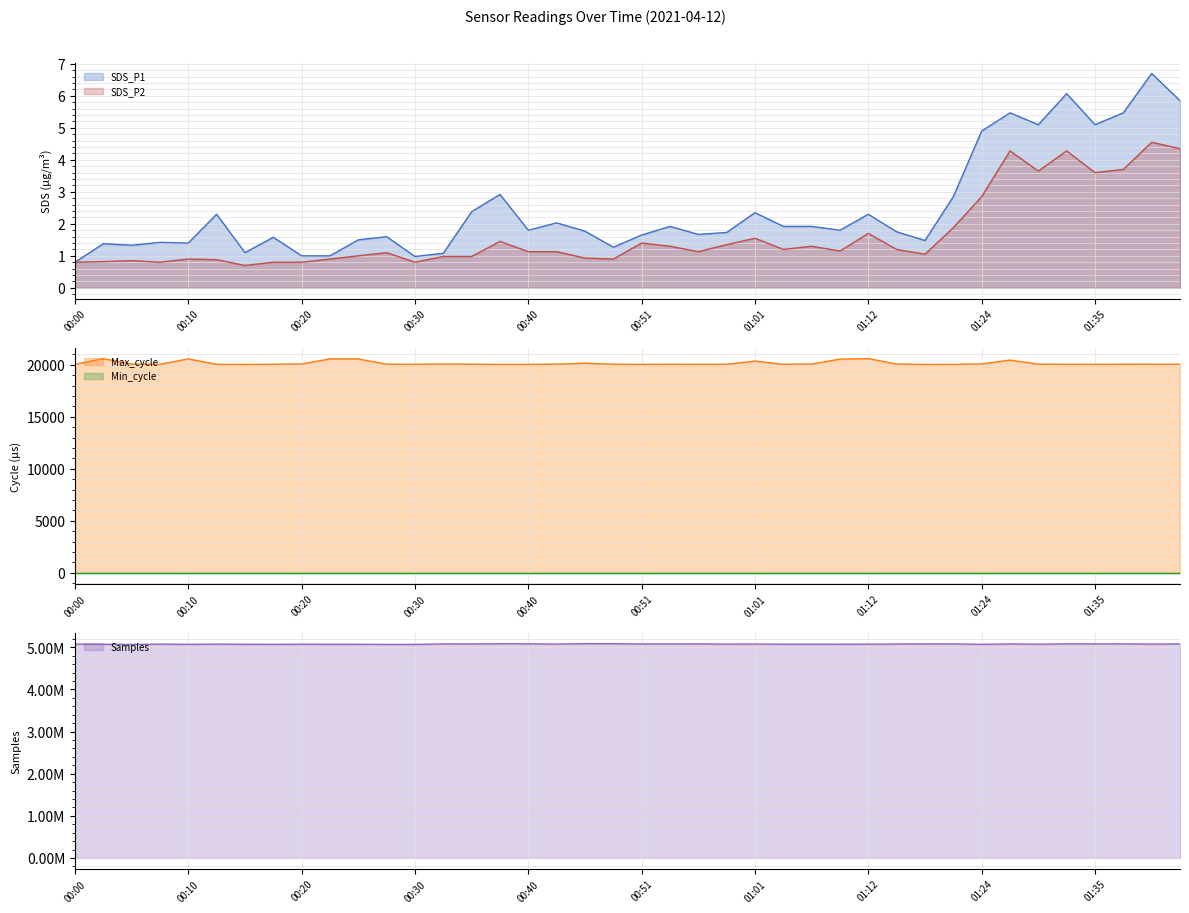

What is the maximum value shown in the chart?

5086655.0